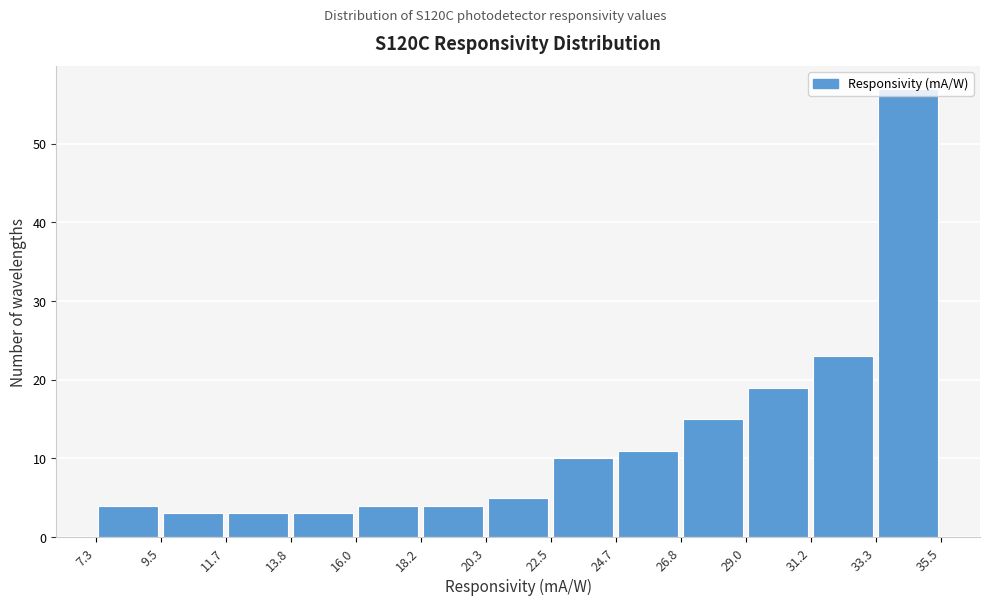

Reading left to right, list every bar in this chart as the range it spans on the x-axis followed by its height. The values are not printed on the chart, so give them approximately, as read against the axis.

7.3 to 9.5: 4
9.5 to 11.7: 3
11.7 to 13.8: 3
13.8 to 16.0: 3
16.0 to 18.2: 4
18.2 to 20.3: 4
20.3 to 22.5: 5
22.5 to 24.7: 10
24.7 to 26.8: 11
26.8 to 29.0: 15
29.0 to 31.2: 19
31.2 to 33.3: 23
33.3 to 35.5: 57